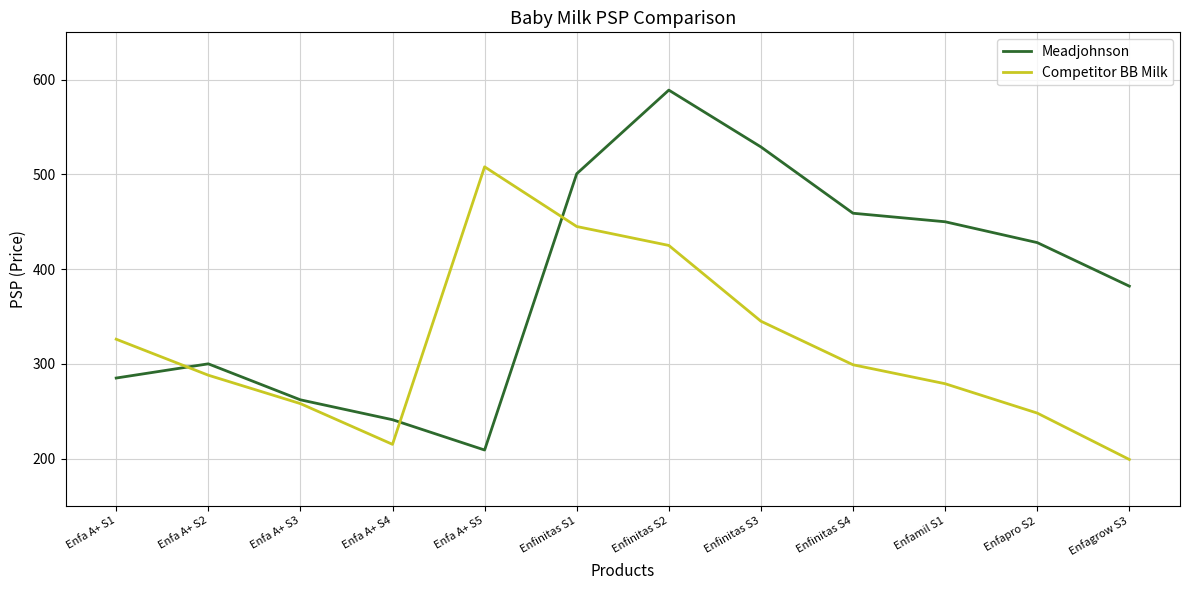

Which series has the largest range (max minus min)?

Meadjohnson